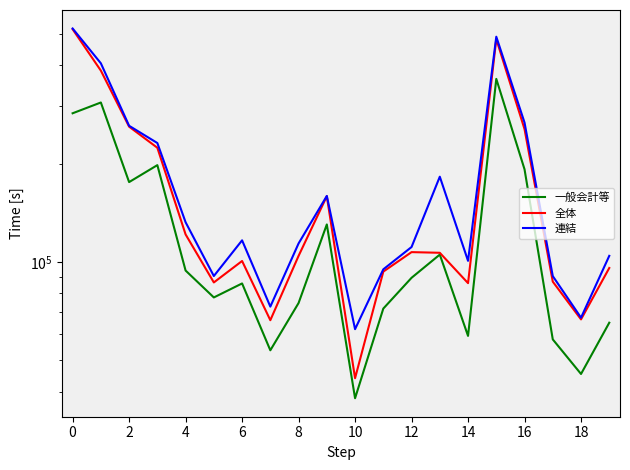

What is the difference between the 全体 values at 17 and 13?

19643